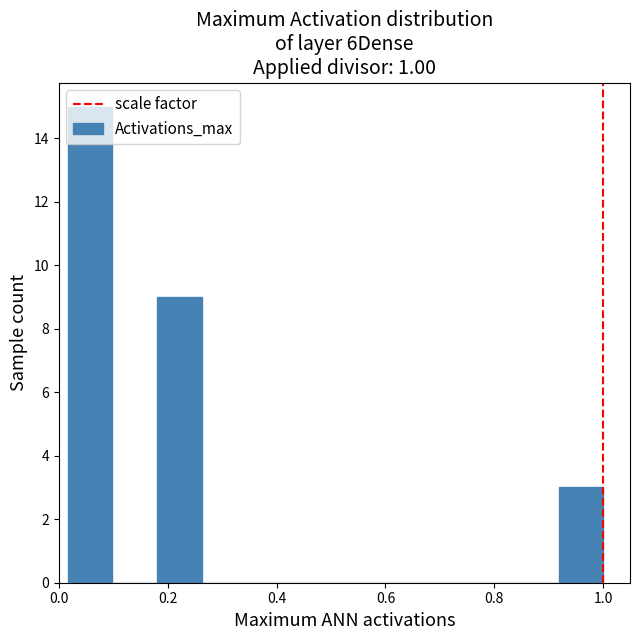

Over which range of the x-axis is the bar tallest?

0.02 to 0.10